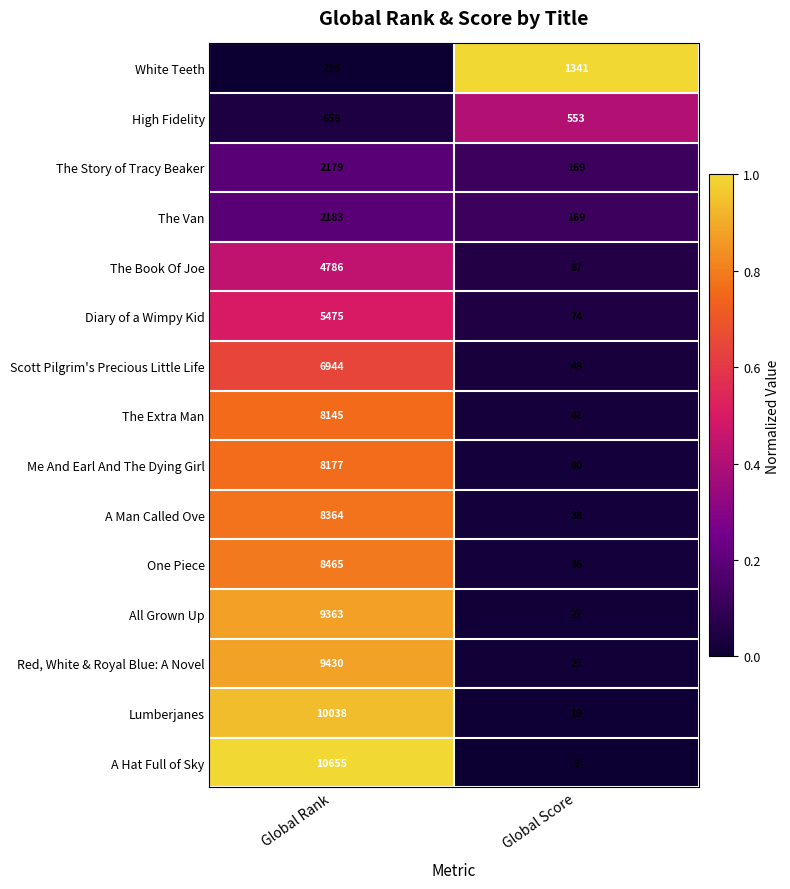

What is the total value across all series at Global Rank?

95076